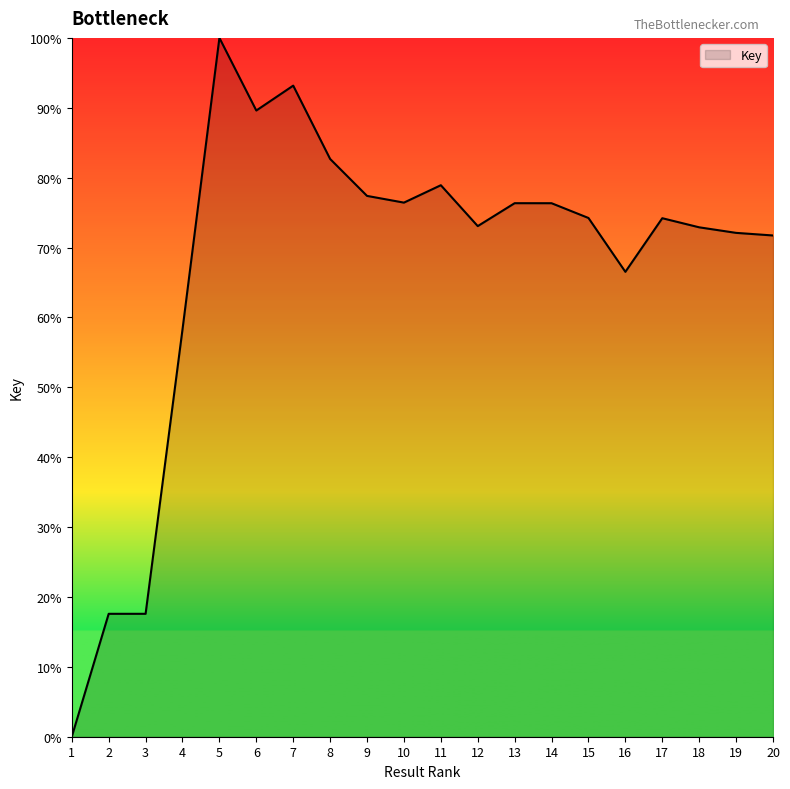

What is the ratio of the value at 13 to the value at 10?

1.0